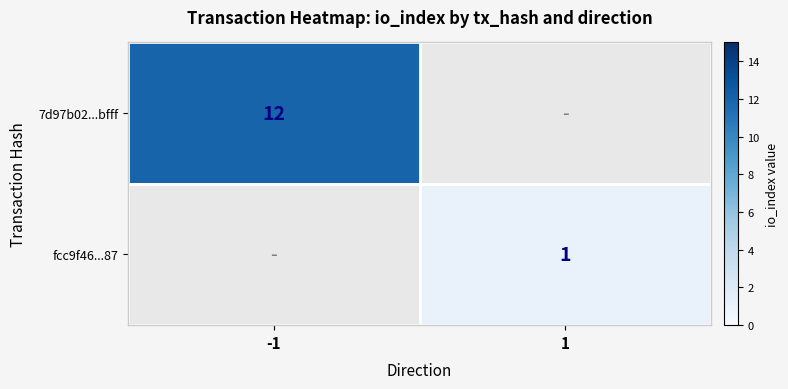

The 7d97b02...bfff series shows 18 at -1. True or false?

False